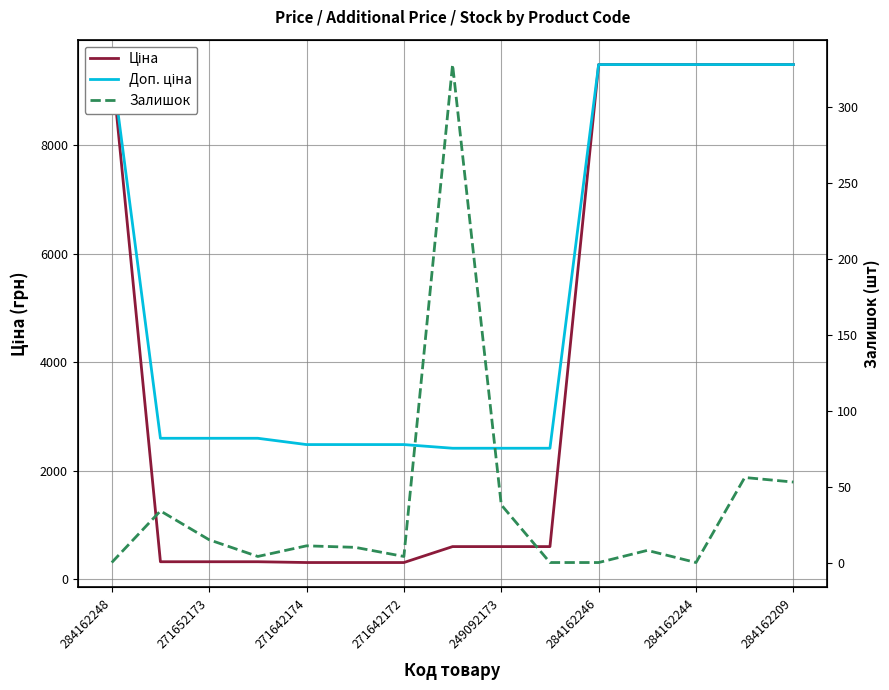

What is the difference between the Залишок values at 284162209 and 13?

272.0